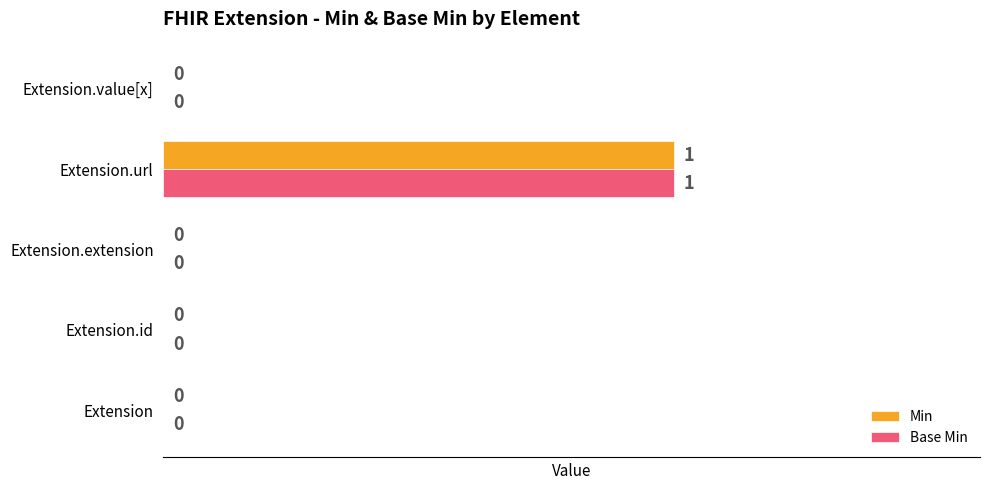

At which label does Min reach its peak?

Extension.url